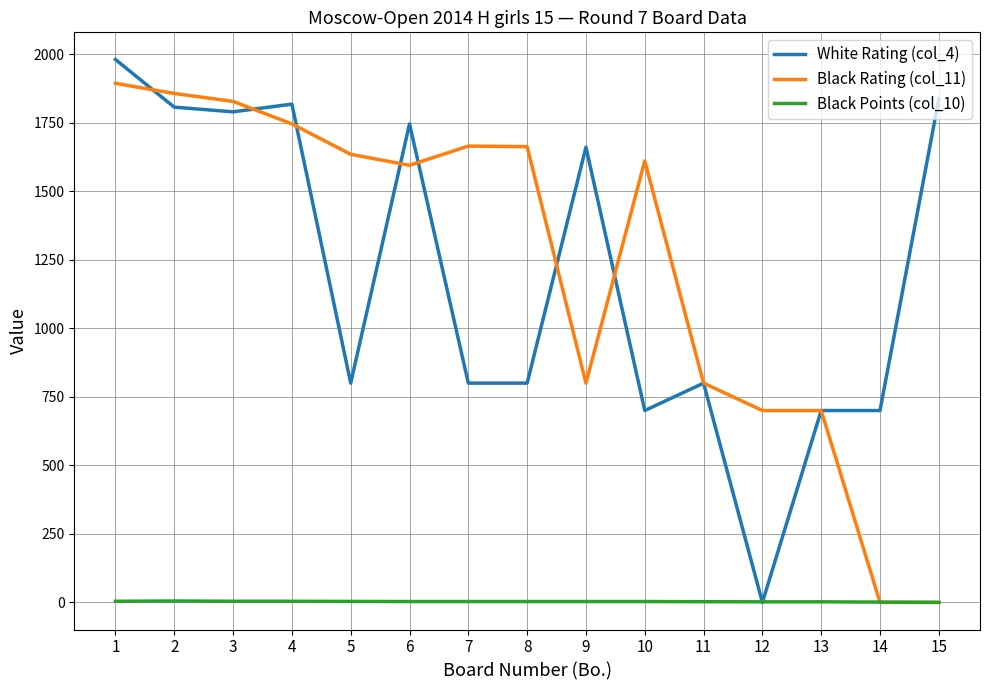

The value of White Rating (col_4) at 8 is 1423.4. True or false?

False